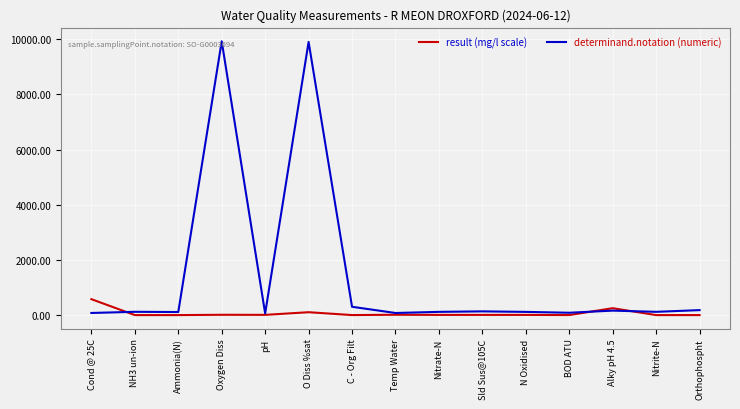

What is the maximum value for result (mg/l scale)?

577.0